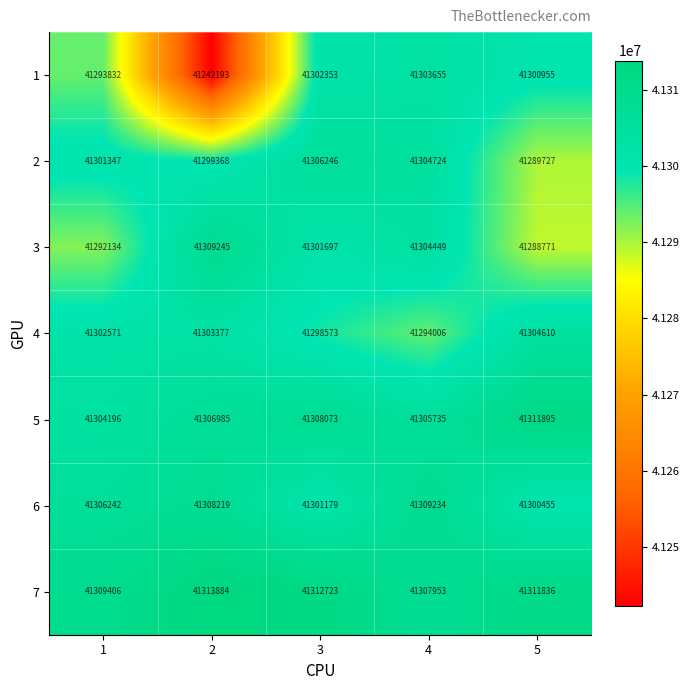

Where is 3 nearest to the value 41299008?

3